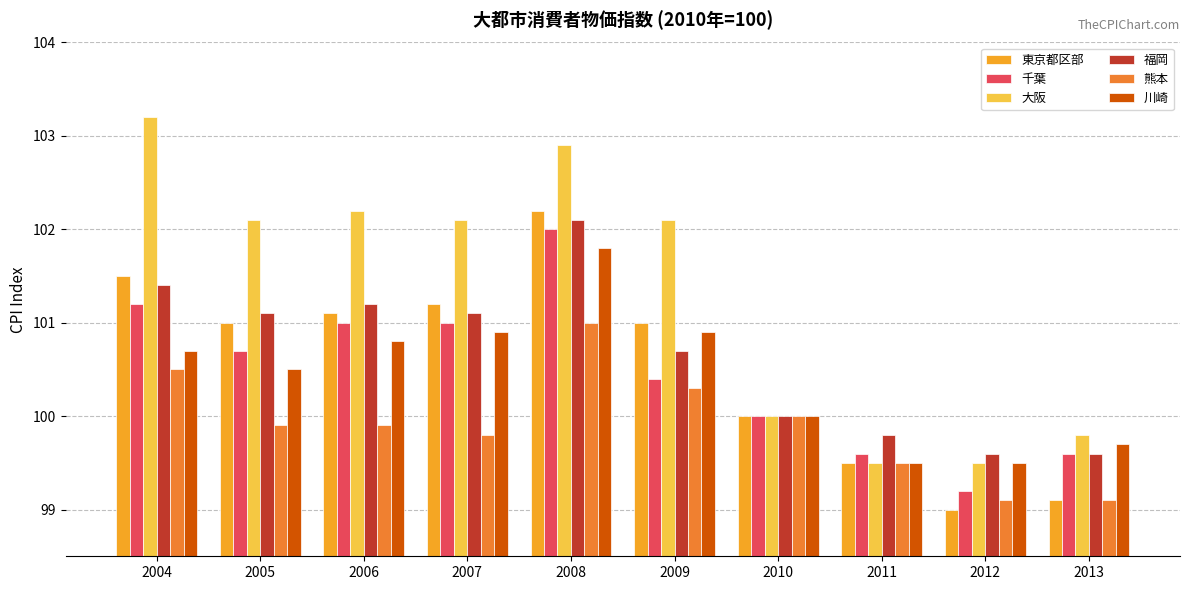

Reading left to right, extract all data points from this chart.

東京都区部: 101.5	101.0	101.1	101.2	102.2	101.0	100.0	99.5	99.0	99.1
千葉: 101.2	100.7	101.0	101.0	102.0	100.4	100.0	99.6	99.2	99.6
大阪: 103.2	102.1	102.2	102.1	102.9	102.1	100.0	99.5	99.5	99.8
福岡: 101.4	101.1	101.2	101.1	102.1	100.7	100.0	99.8	99.6	99.6
熊本: 100.5	99.9	99.9	99.8	101.0	100.3	100.0	99.5	99.1	99.1
川崎: 100.7	100.5	100.8	100.9	101.8	100.9	100.0	99.5	99.5	99.7